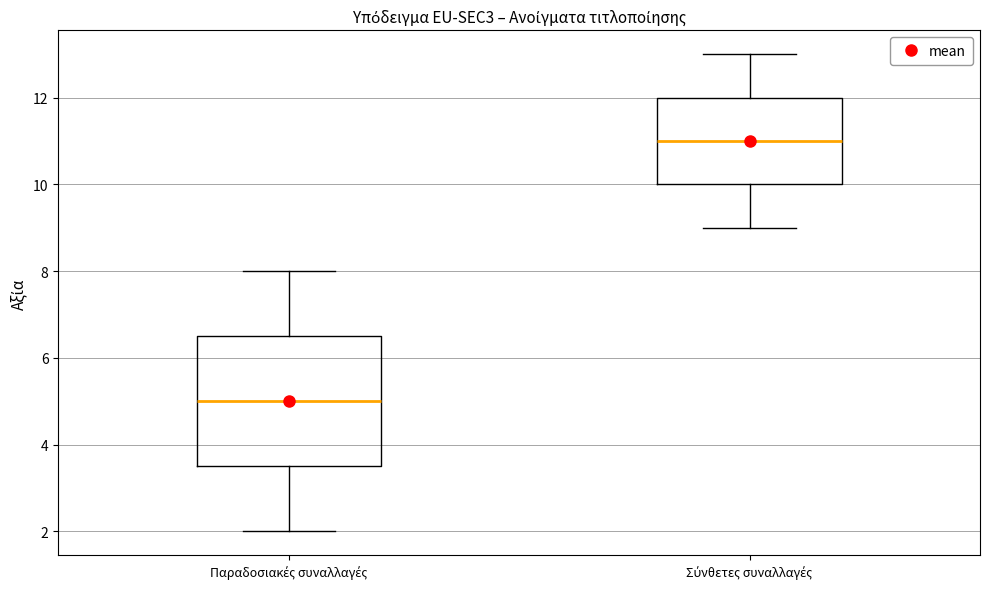

Where is the lower edge of the box for Σύνθετες συναλλαγές on the y-axis? The values are not printed on the chart, so give them approximately, as read against the axis.

10.0